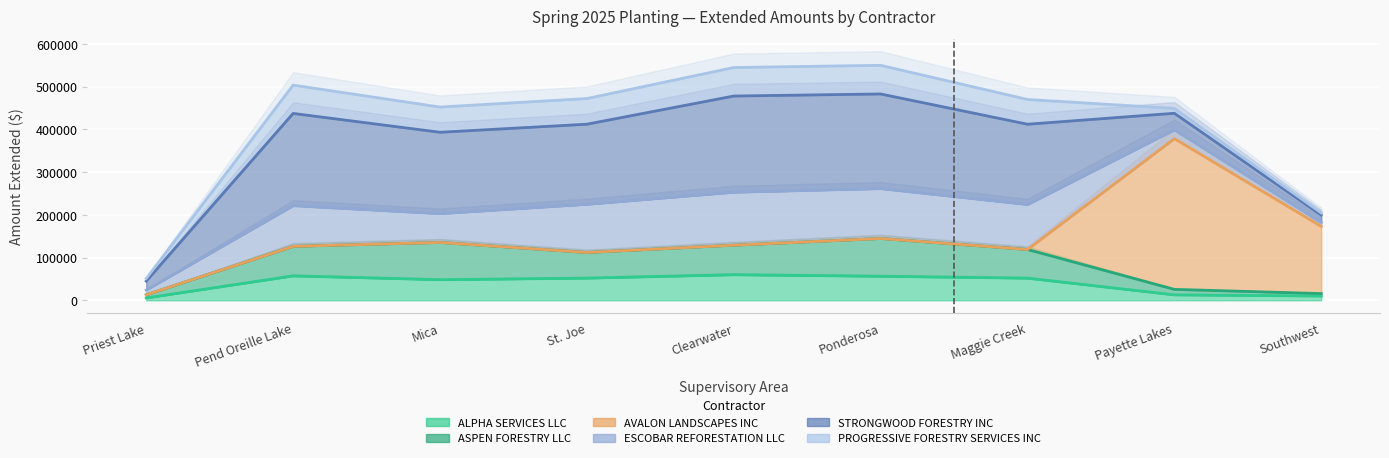

Reading right to left, list all the values displayed in this chart.

ALPHA SERVICES LLC: 9971.5	12686.6	51691.5	56130.8	59724.6	51782.3	48094.2	57006.0	5424.1
ASPEN FORESTRY LLC: 5712.0	12824.0	67188.0	88424.0	69096.0	60066.5	87200.0	69168.0	7410.0
AVALON LANDSCAPES INC: 157080.0	352660.0	0.0	0.0	0.0	0.0	0.0	0.0	0.0
ESCOBAR REFORESTATION LLC: 9180.0	20610.0	105119.0	116655.0	123945.0	112624.6	67371.7	95106.0	11115.0
STRONGWOOD FORESTRY INC: 17258.4	38746.8	187876.9	221477.9	225075.9	187457.5	190396.0	215861.8	20896.2
PROGRESSIVE FORESTRY SERVICES INC: 5100.0	11450.0	57873.0	67039.0	66727.0	60066.5	58990.0	66286.0	6175.0